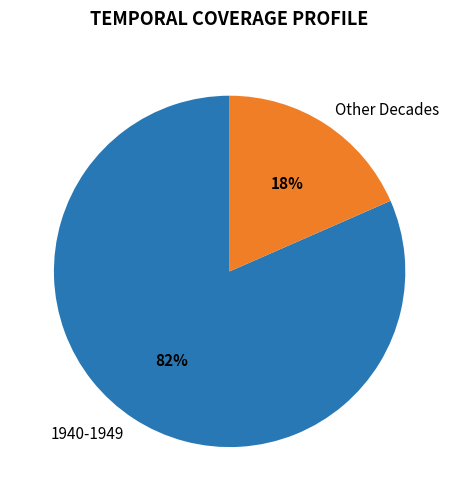

What percentage is the Other Decades slice, to the nearest percent?

18%